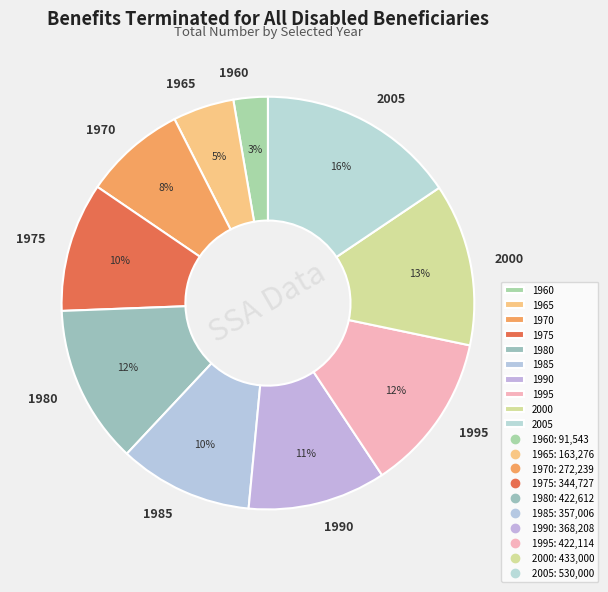

What is the ratio of the value at 1980 to the value at 1975?

1.2